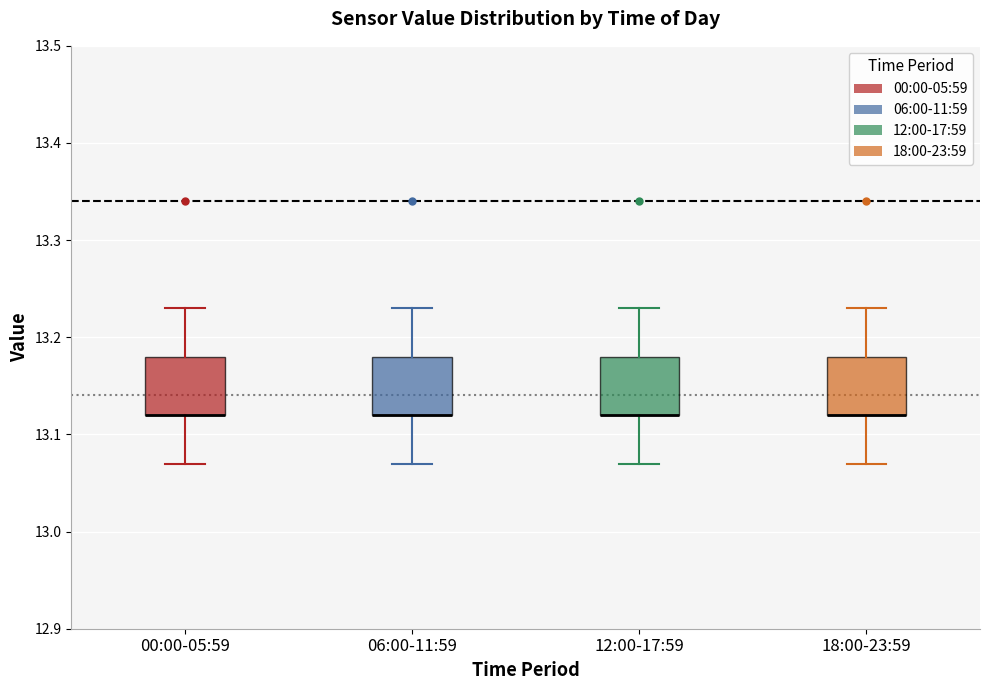

Reading left to right, read every box against the y-axis: the position of its median line, the range the box covers, and the ends of its whiskers. The values are not printed on the chart, so give them approximately, as read against the axis.

00:00-05:59: median 13.12 (drawn on the box's lower edge), box 13.12 to 13.18, whiskers 13.07 to 13.23
06:00-11:59: median 13.12 (drawn on the box's lower edge), box 13.12 to 13.18, whiskers 13.07 to 13.23
12:00-17:59: median 13.12 (drawn on the box's lower edge), box 13.12 to 13.18, whiskers 13.07 to 13.23
18:00-23:59: median 13.12 (drawn on the box's lower edge), box 13.12 to 13.18, whiskers 13.07 to 13.23